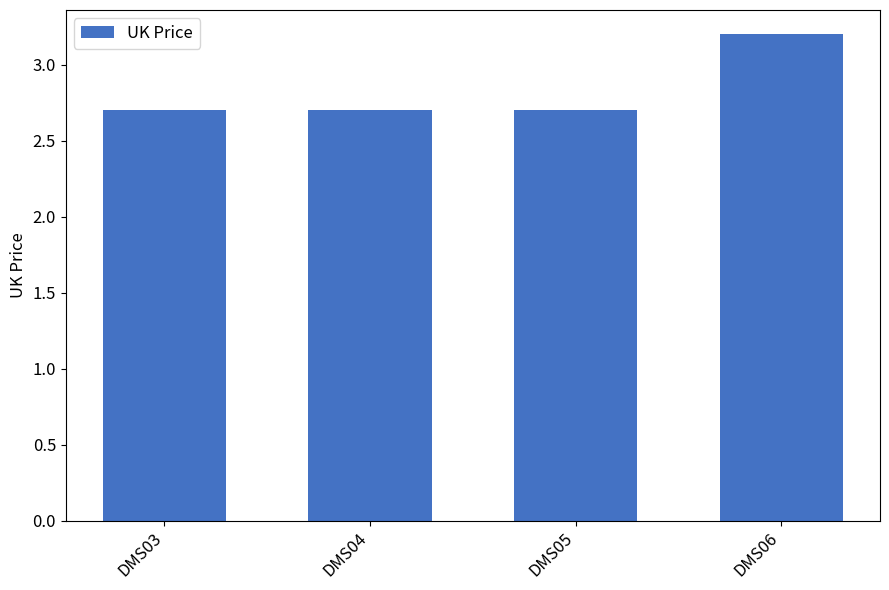

What is the greatest value displayed?

3.2